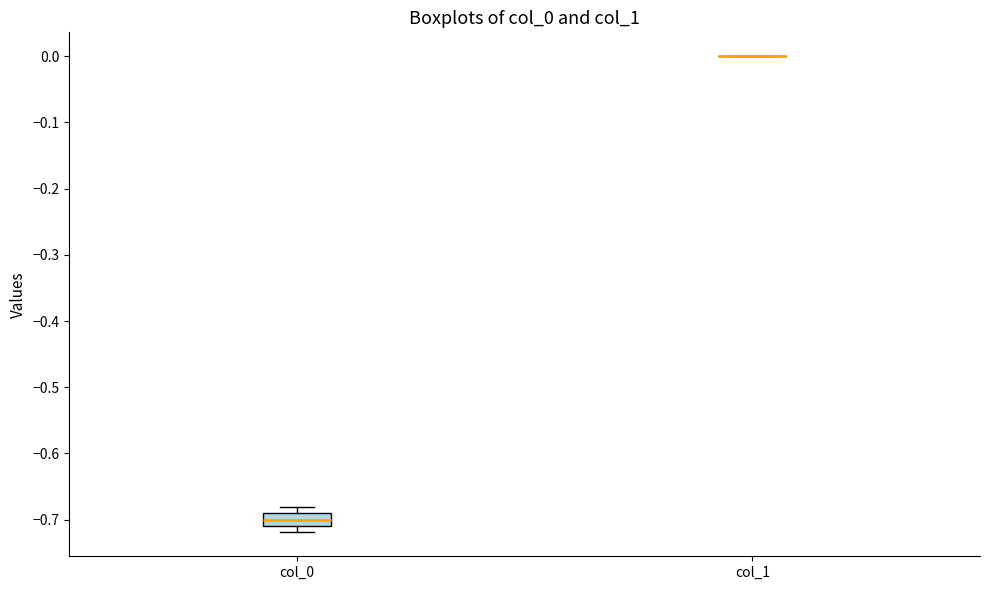

Where does the median line of the box for col_0 sit on the y-axis? The values are not printed on the chart, so give them approximately, as read against the axis.

-0.70